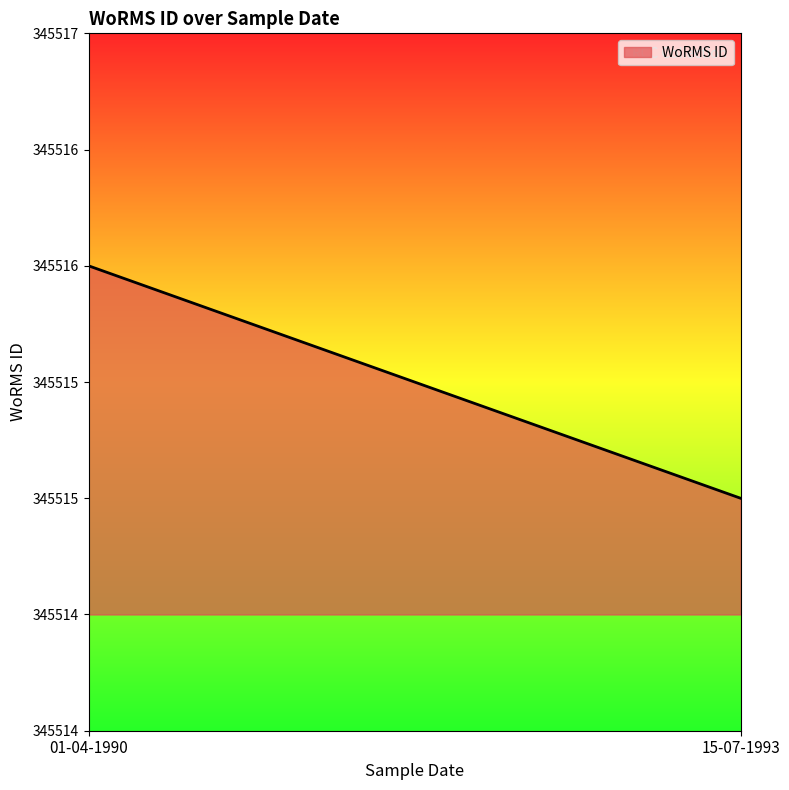

List the labels in order of value, smallest first.

15-07-1993, 01-04-1990